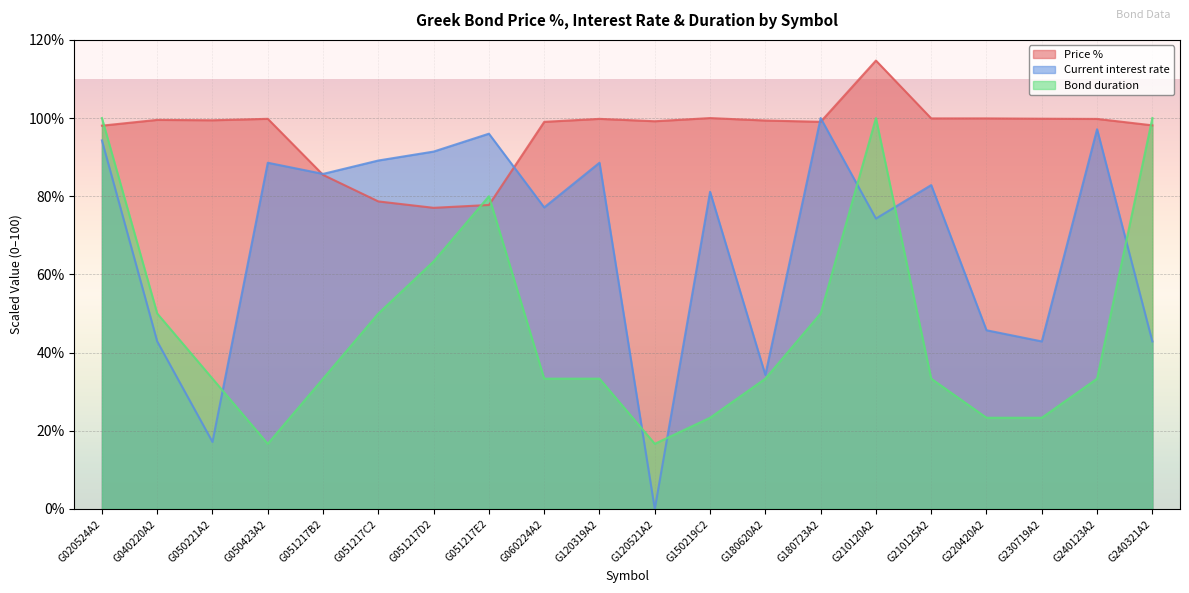

The value of Current interest rate at G051217C2 is 89.1. True or false?

True